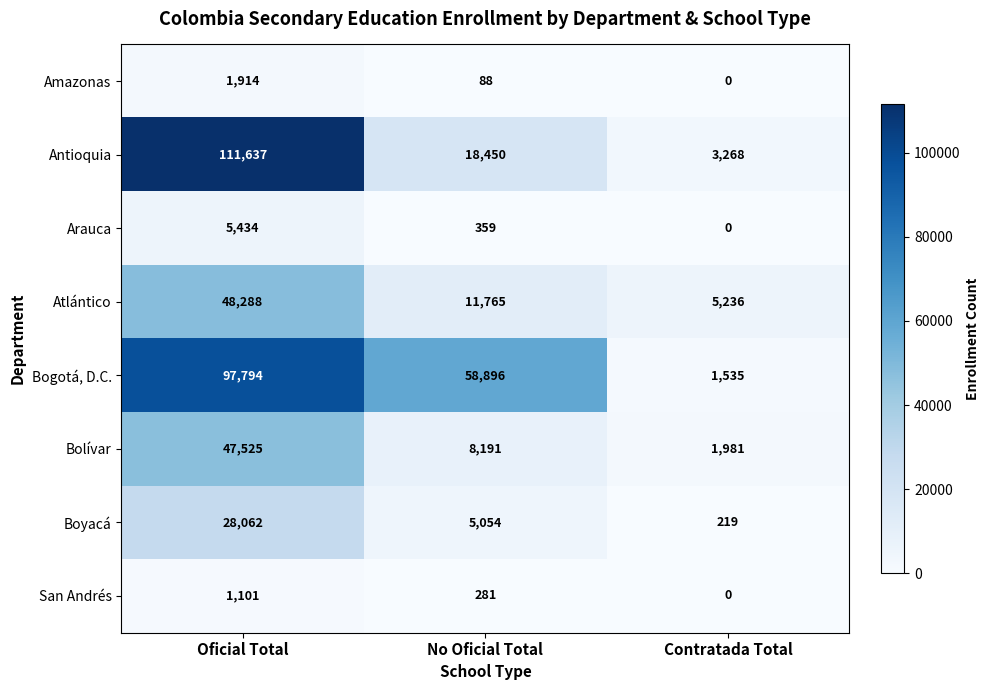

True or false: Antioquia has a value of 5069 at Contratada Total.

False